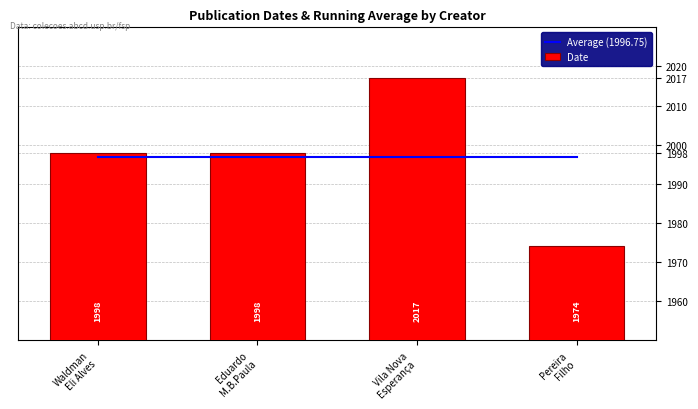

List the labels in order of Date value, smallest first.

Pereira
Filho, Waldman
Eli Alves, Eduardo
M.B.Paula, Vila Nova
Esperança